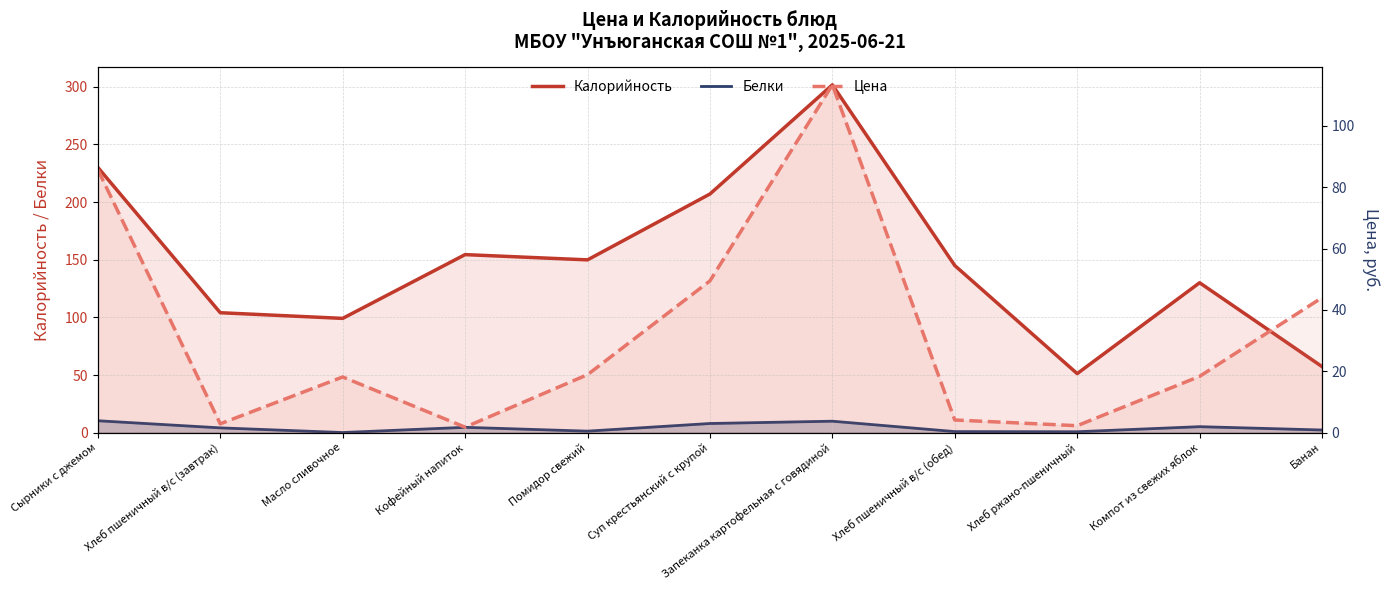

At how many categories does at least one series exceed 197?

3